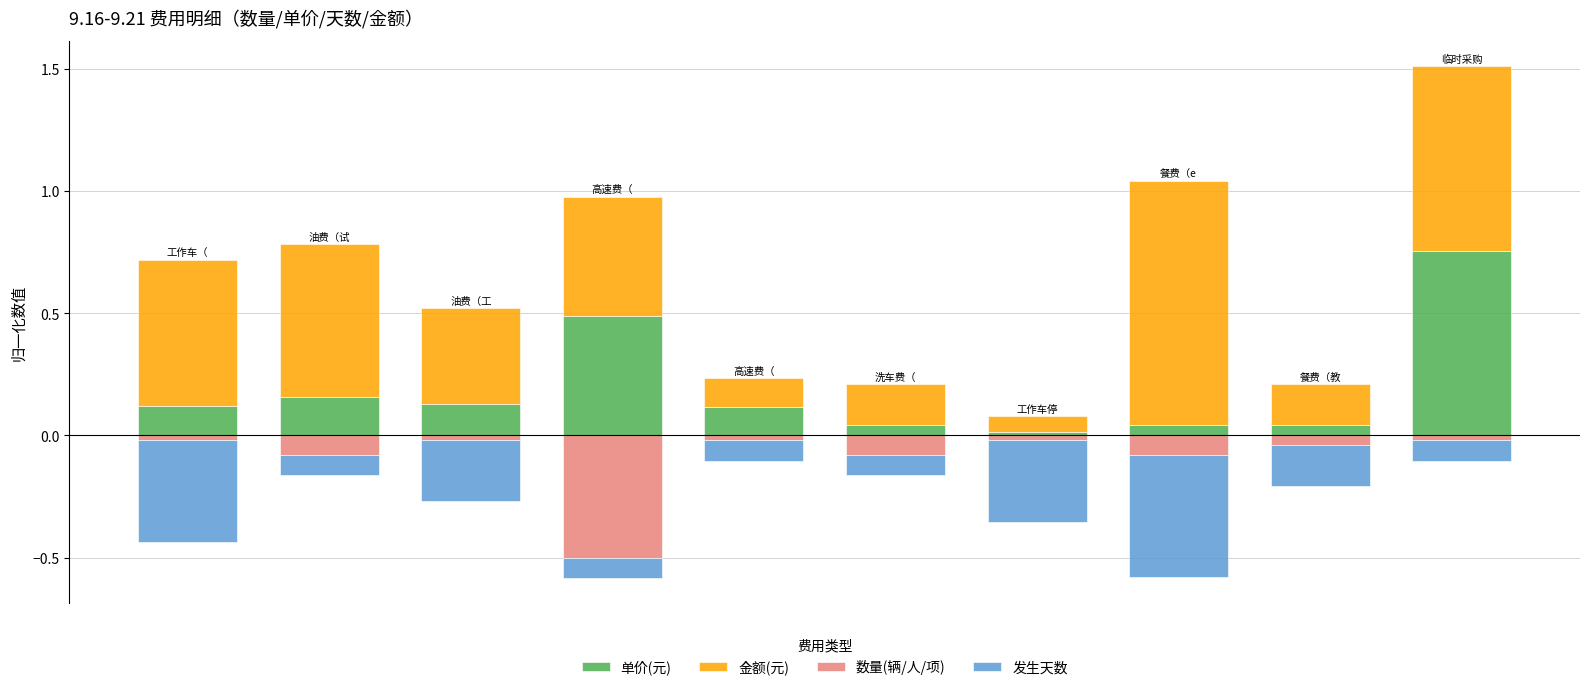

What is the difference between the maximum and minimum values in the 发生天数 series?

0.4